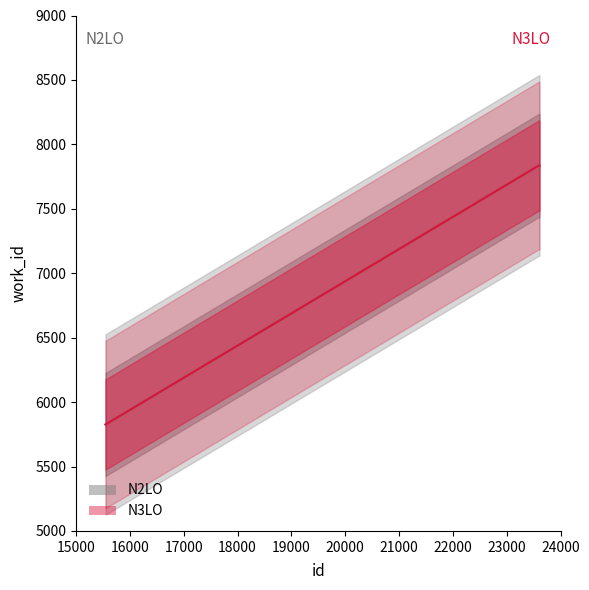

At which label is N2LO closest to 6830?

15547